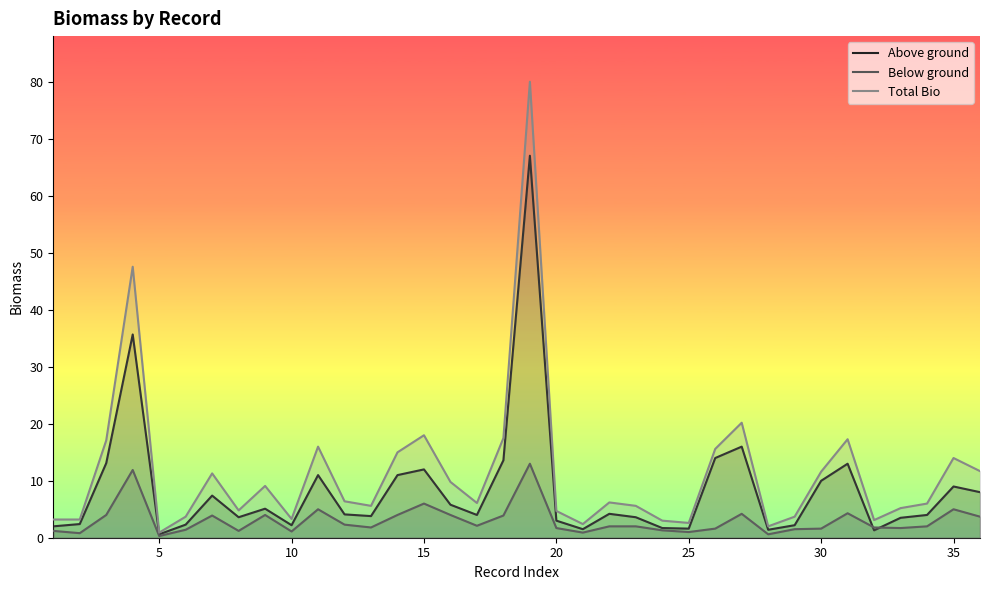

Which series has the largest total across all categories?

Total Bio